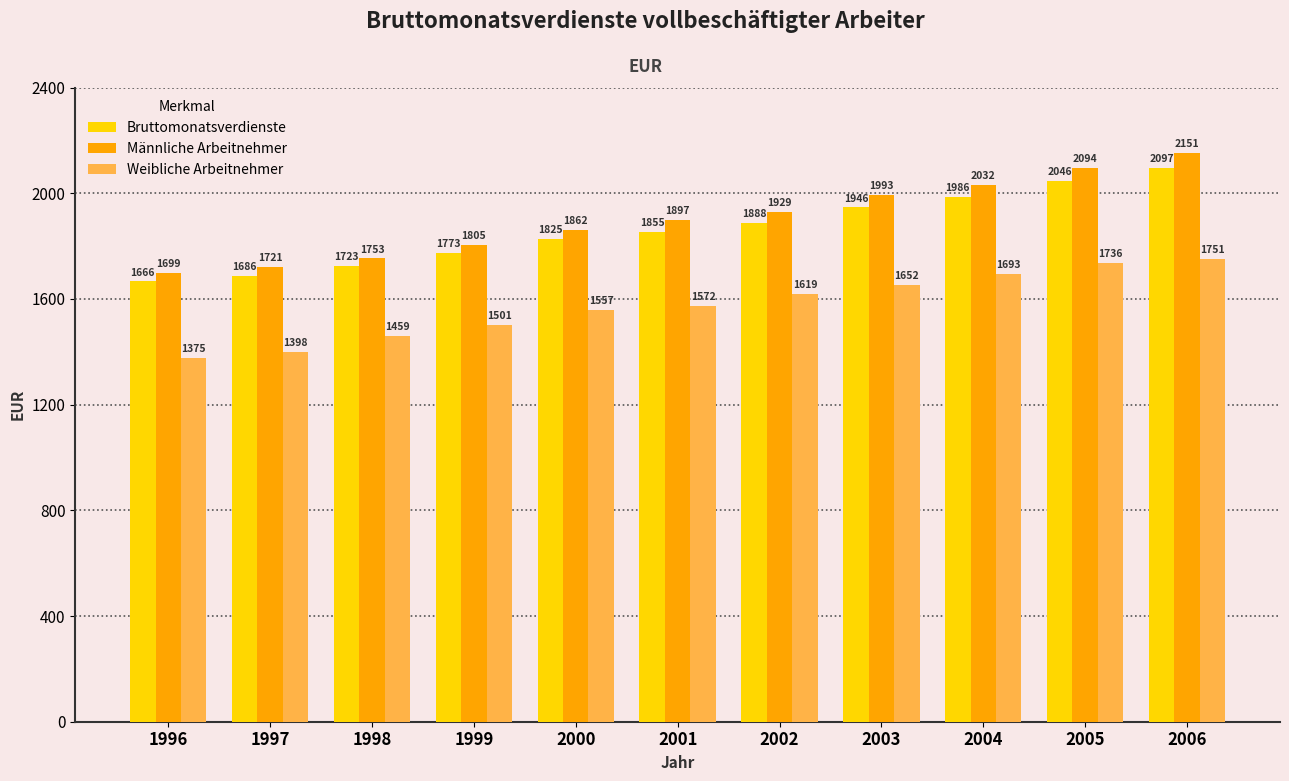

List the labels in order of Männliche Arbeitnehmer value, largest first.

2006, 2005, 2004, 2003, 2002, 2001, 2000, 1999, 1998, 1997, 1996